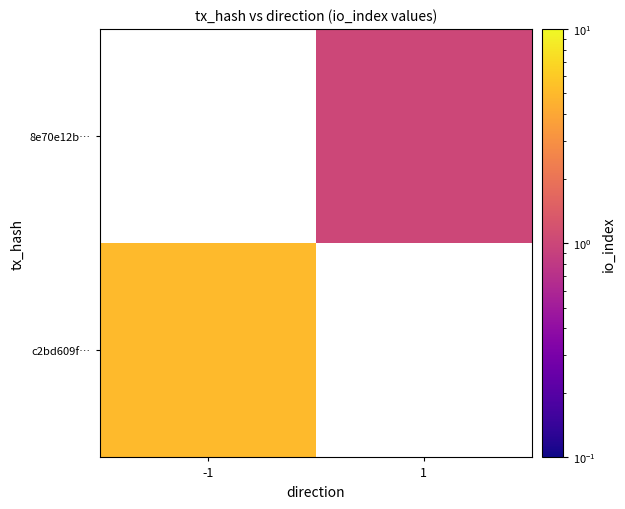

Rank the series at -1 from highest to lowest value.

c2bd609f…, 8e70e12b…